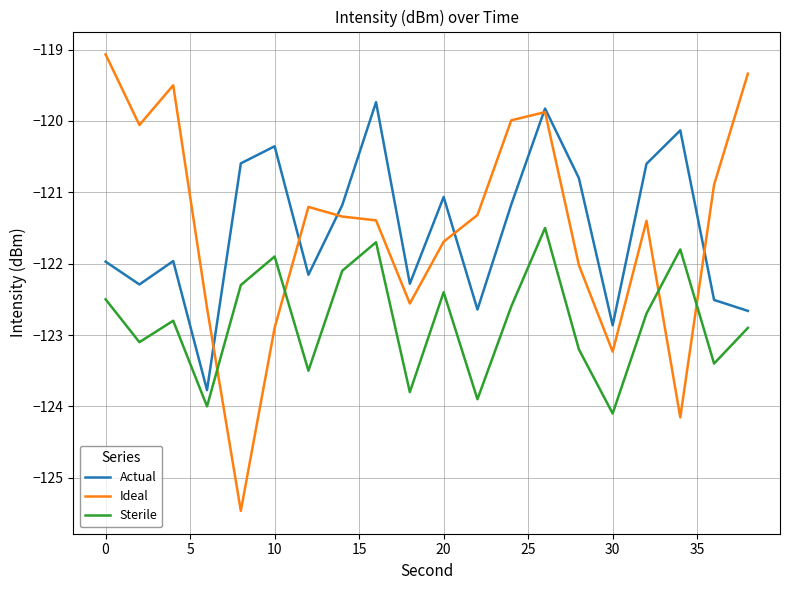

Which series has the largest range (max minus min)?

Ideal